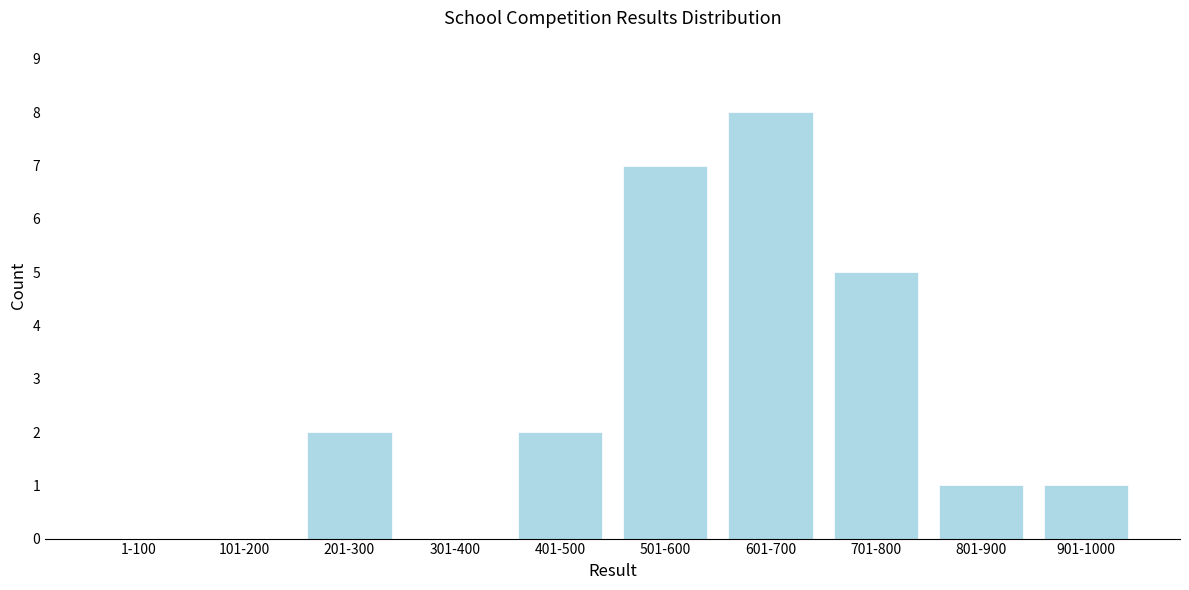

Reading right to left, what are all the values shown in this chart?

901-1000=1	801-900=1	701-800=5	601-700=8	501-600=7	401-500=2	301-400=0	201-300=2	101-200=0	1-100=0